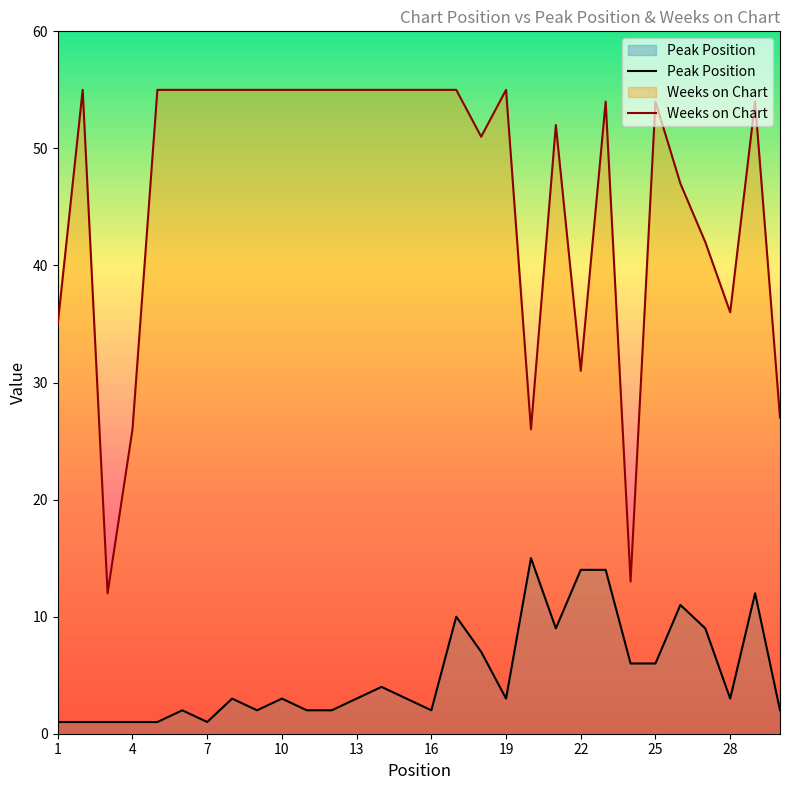

How many lines are shown in the chart?

2